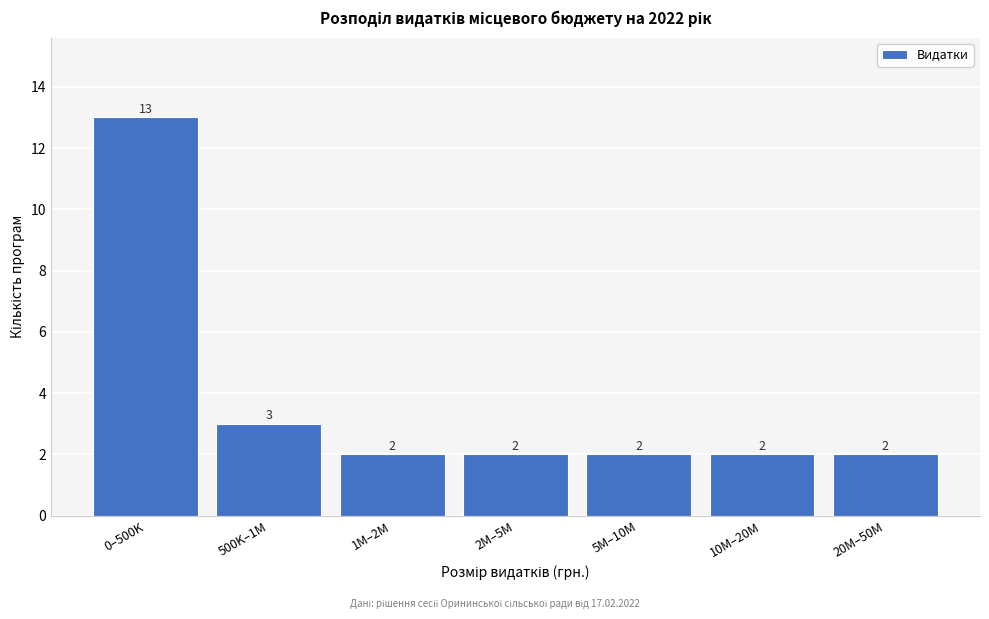

Reading left to right, extract all data points from this chart.

13	3	2	2	2	2	2